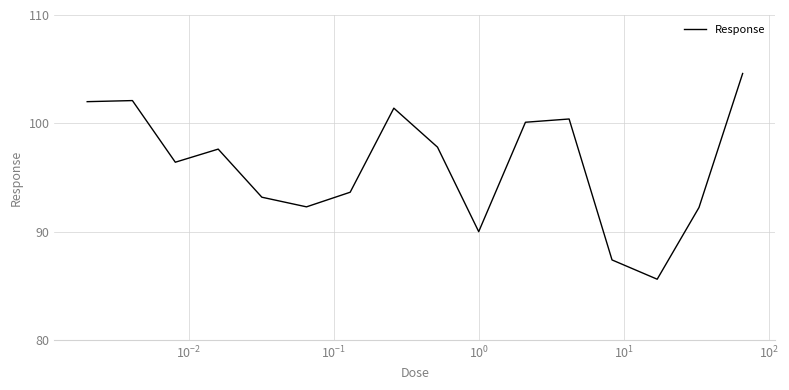

How many interior local valleys (lower than both neighbors) does the data have?

4